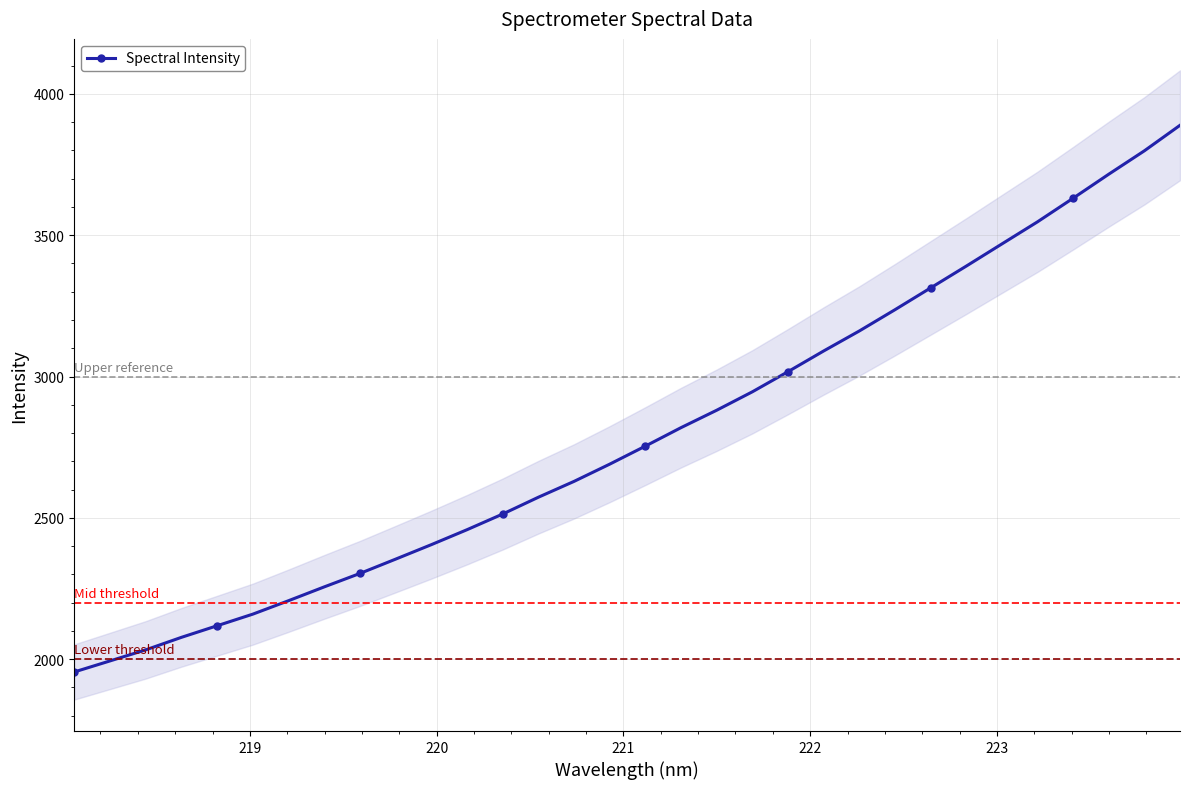

What is the value of the Spectral Intensity point at the 22nd from the left?

3090.4